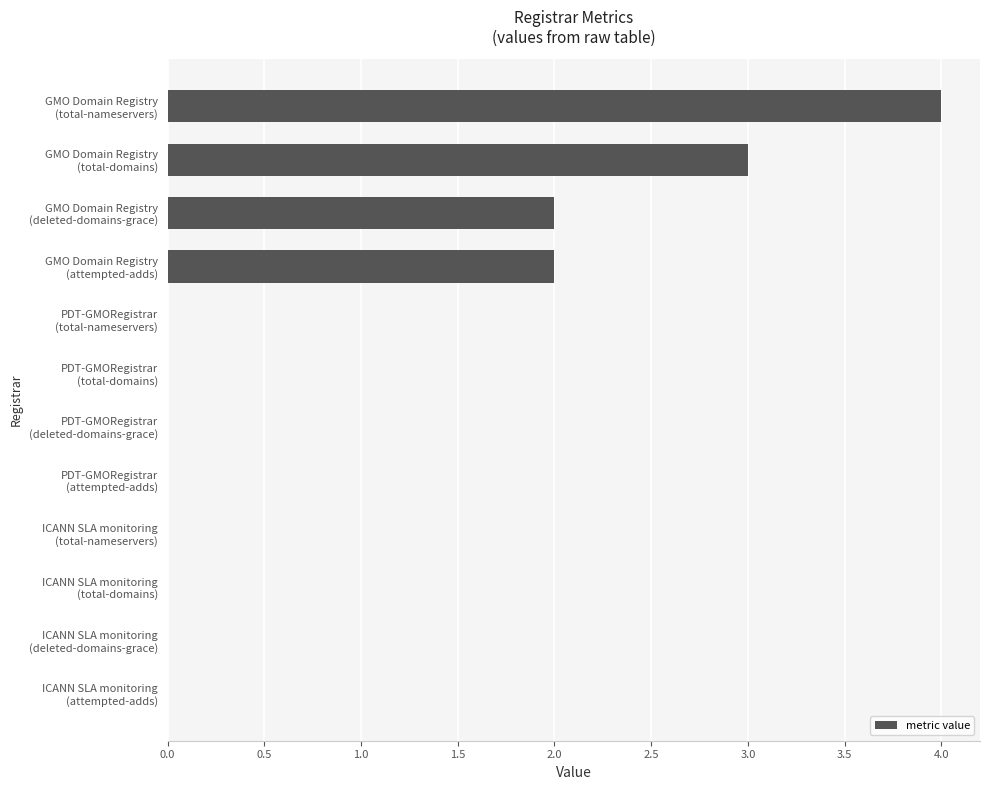

What is the sum of all values?

11